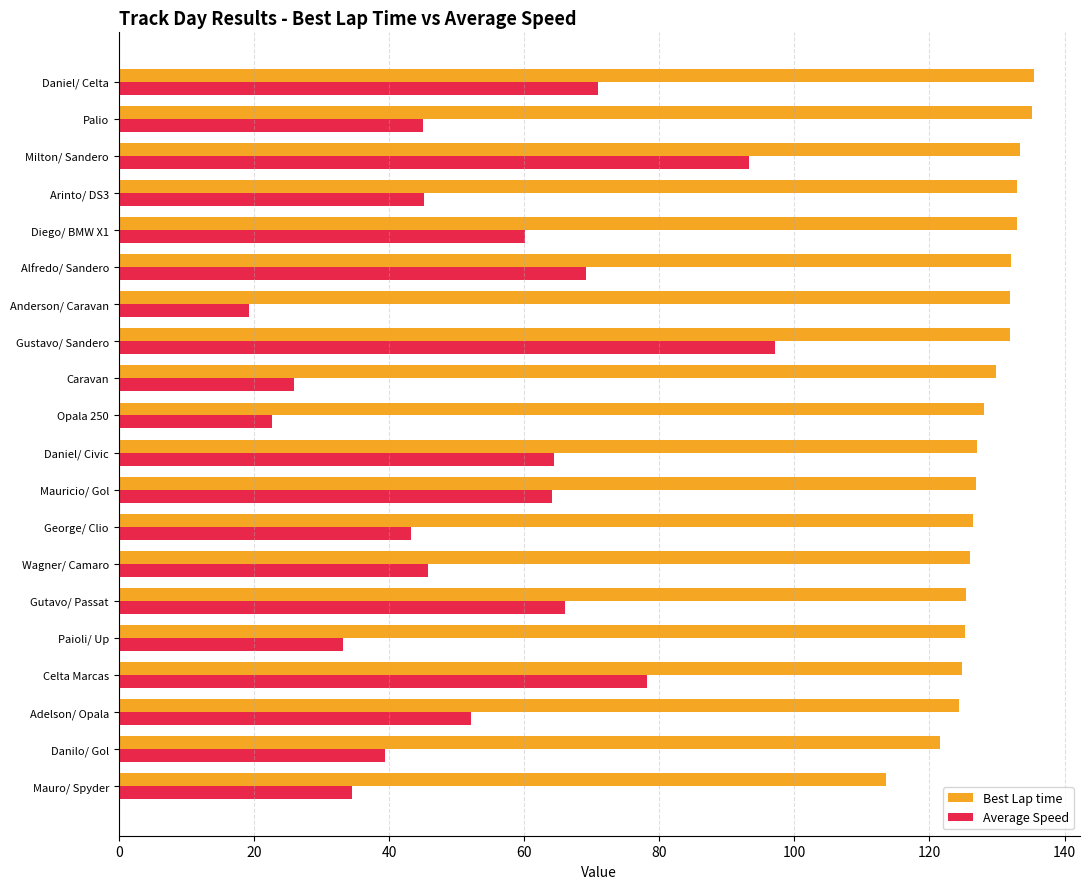

What is the minimum value for Average Speed?

19.3